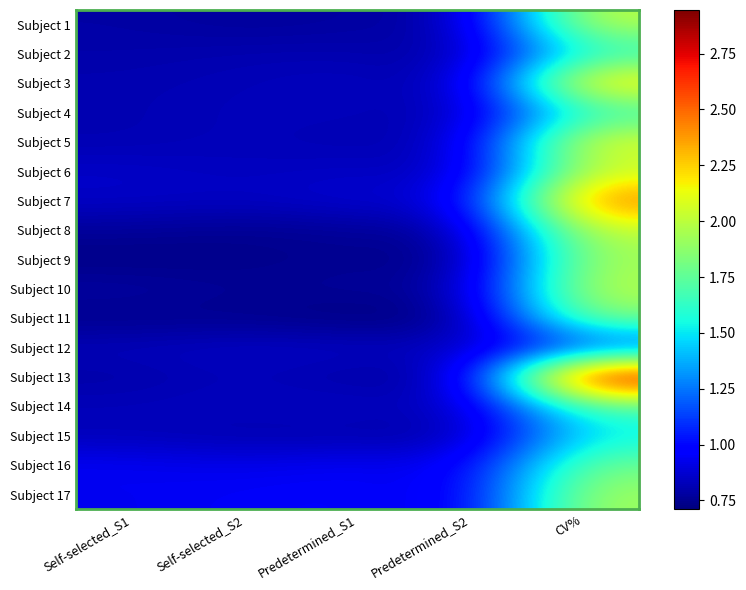

At which category does the chart reach its peak across all series?

CV%